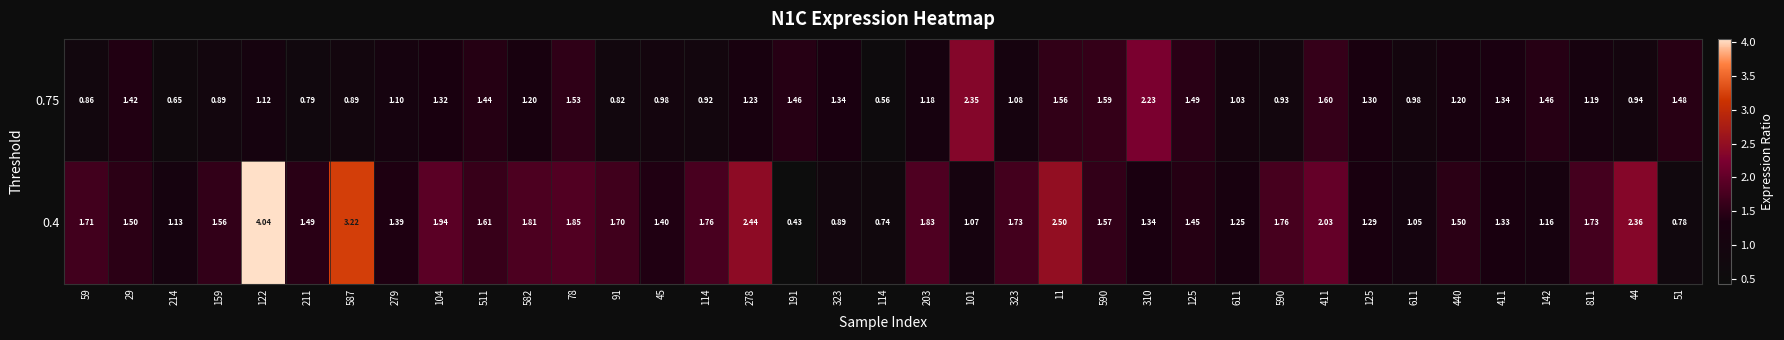

Which series has the widest spread of values?

0.4